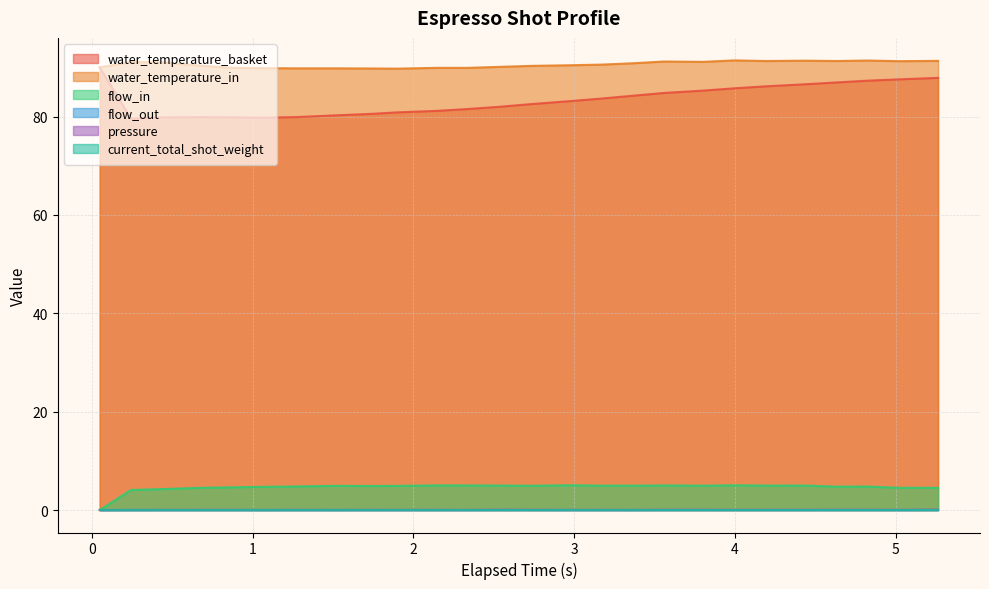

How many values in flow_in are above zero?

25